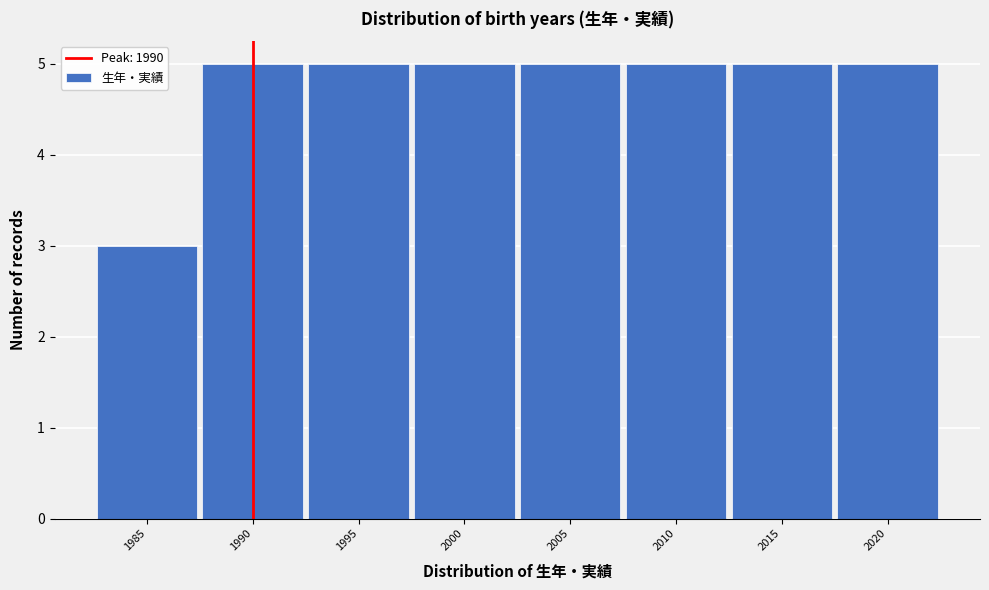

How tall is the bar that spans 2017.5 to 2022.5 on the x-axis? The values are not printed on the chart, so give them approximately, as read against the axis.

5